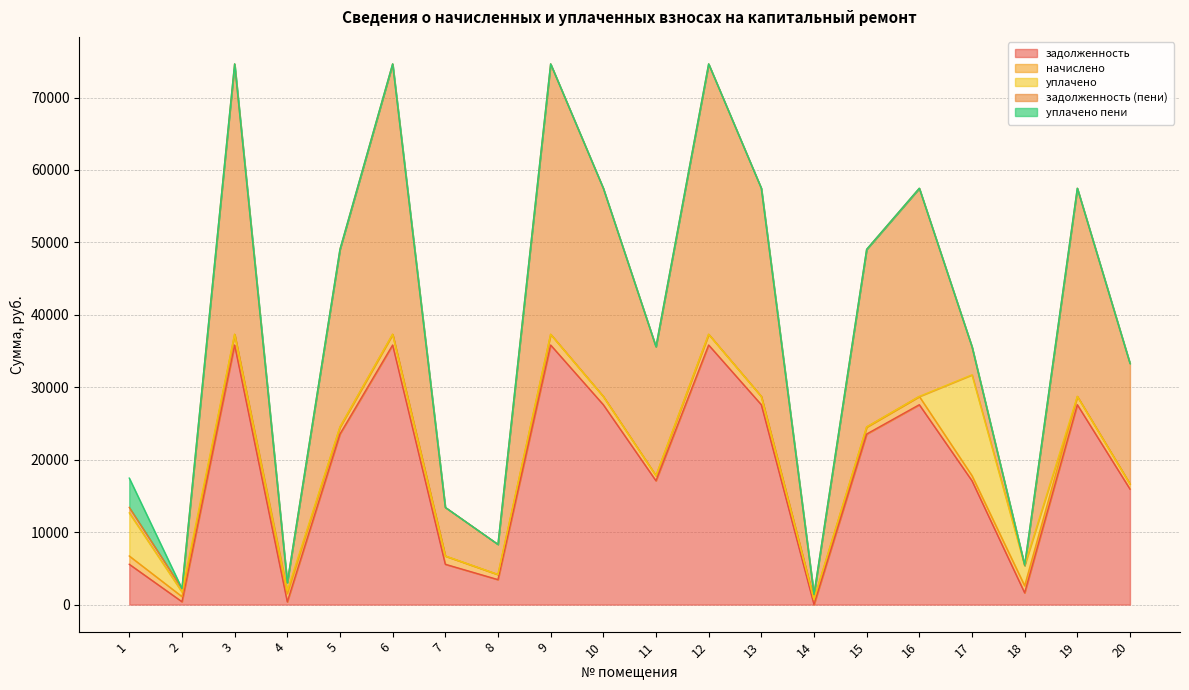

Reading left to right, extract all data points from this chart.

задолженность: 5567.6	399.5	35834.0	377.6	23544.0	35834.0	5567.6	3448.9	35834.0	27593.5	17092.9	35834.0	27593.5	0.0	23544.0	27593.5	17092.9	1625.0	27593.5	15941.7
начислено: 1142.7	707.9	1484.0	1142.7	975.0	1484.0	1142.7	707.9	1484.0	1142.7	707.9	1484.0	1142.7	707.9	975.0	1142.7	707.9	975.0	1142.7	707.9
уплачено: 5948.5	635.5	0.0	380.0	0.0	0.0	0.0	0.0	0.0	0.0	0.0	0.0	0.0	0.0	0.0	0.0	13916.9	2806.0	0.0	0.0
задолженность (пени): 761.8	471.9	37318.0	1140.3	24519.0	37318.0	6710.3	4156.7	37318.0	28736.2	17800.8	37318.0	28736.2	707.9	24519.0	28736.2	3883.8	0.0	28736.2	16649.5
уплачено пени: 4039.0	0.1	0.0	0.0	0.0	0.0	0.0	0.0	0.0	0.0	0.0	0.0	0.0	0.0	0.0	0.0	0.0	51.1	0.0	0.0